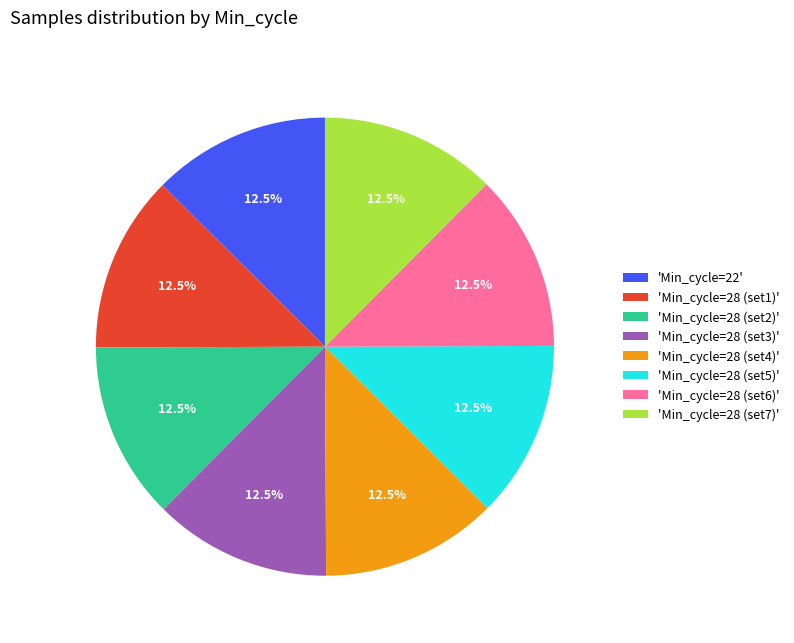

Does 'Min_cycle=28 (set4)' account for over 50% of the chart?

No